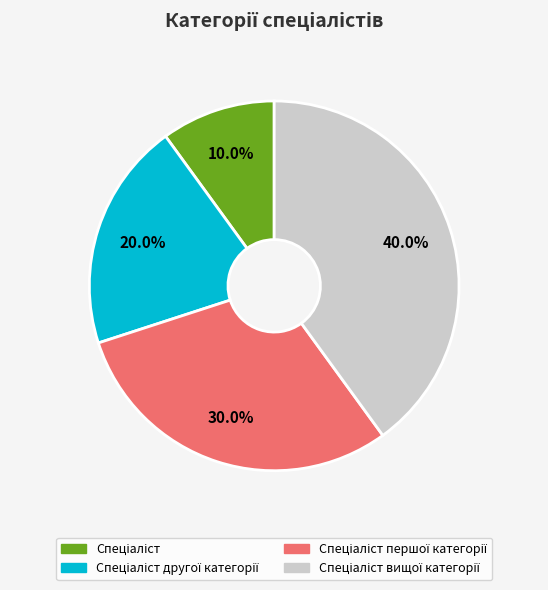

Is there any slice that represents more than half of the pie?

No